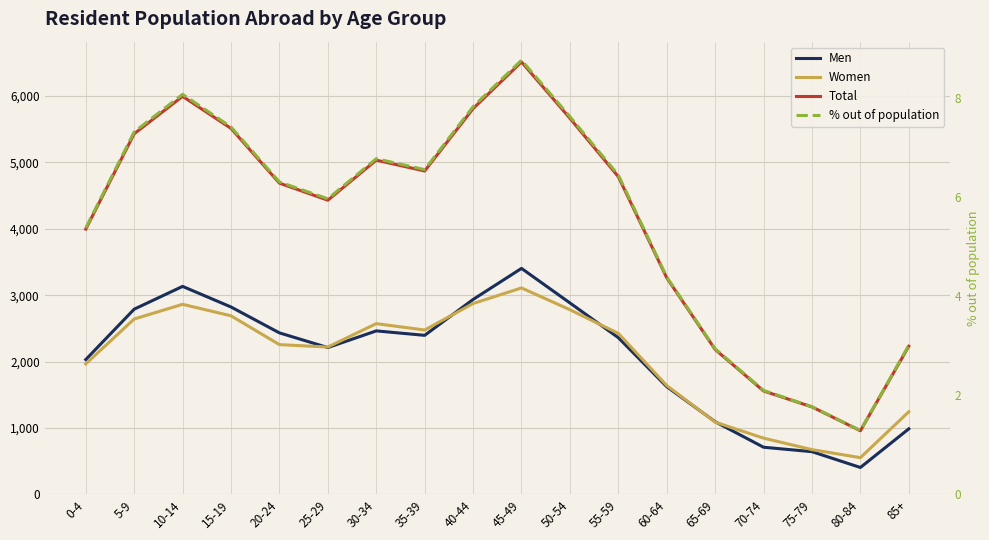

Which series has the largest total across all categories?

Total